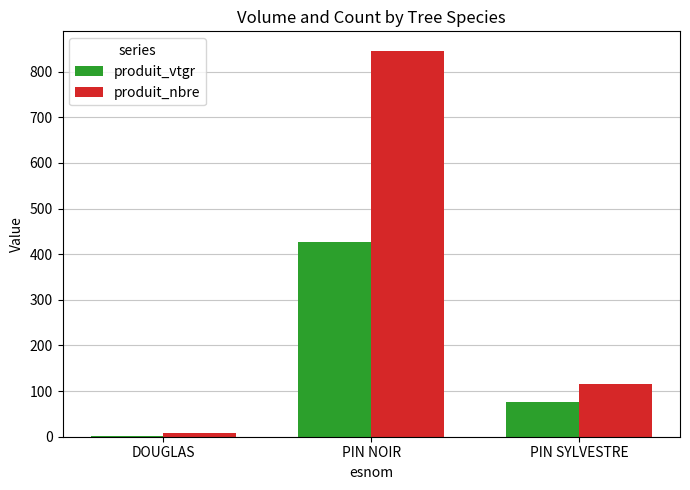

At which label does produit_nbre reach its peak?

PIN NOIR